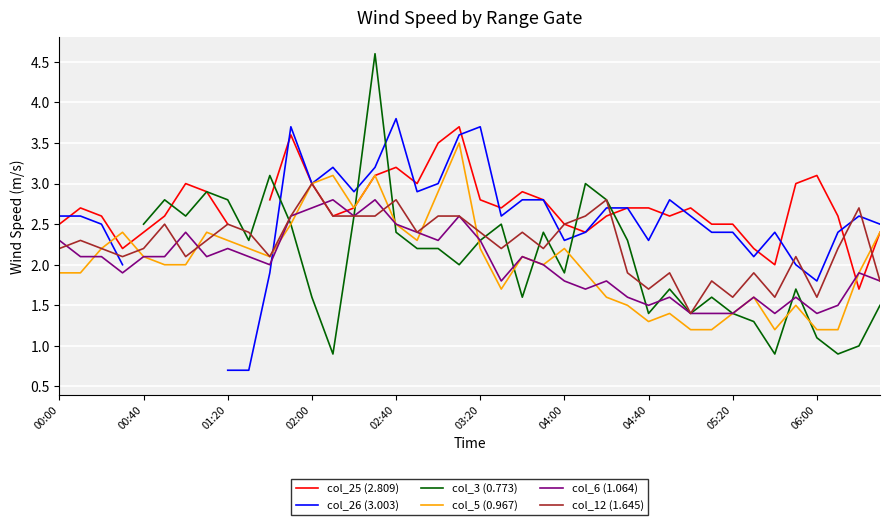

What is the maximum value for col_5 (0.967)?

3.5